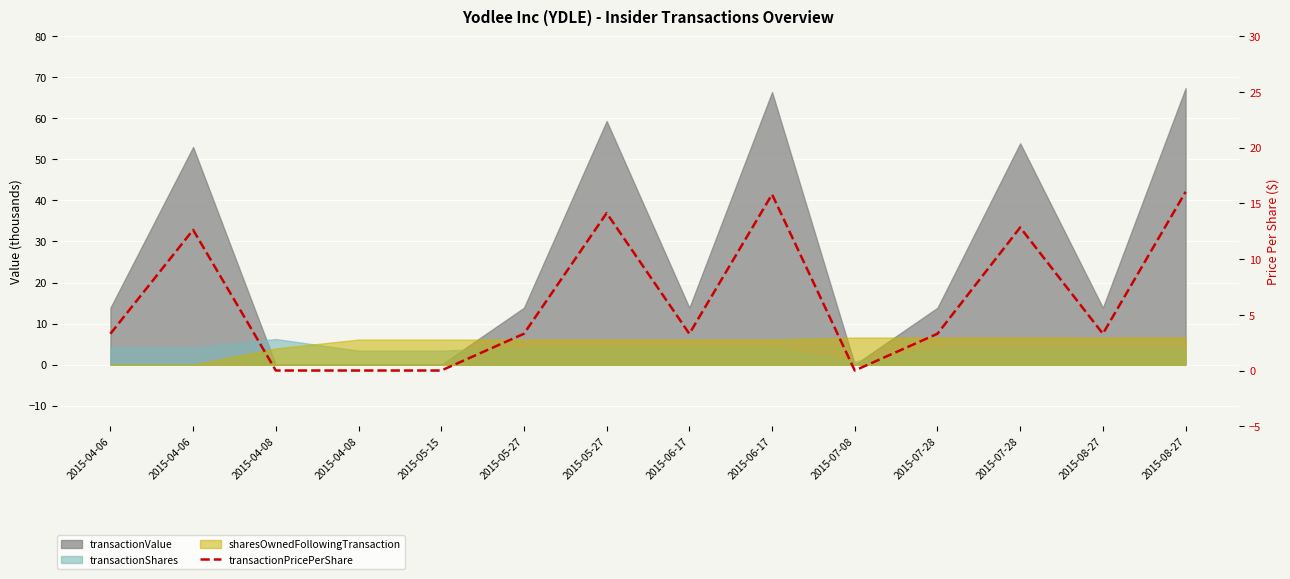

Reading left to right, transcribe all the data shown in this chart.

3.3	12.6	0.0	0.0	0.0	3.3	14.1	3.3	15.8	0.0	3.3	12.8	3.3	16.0